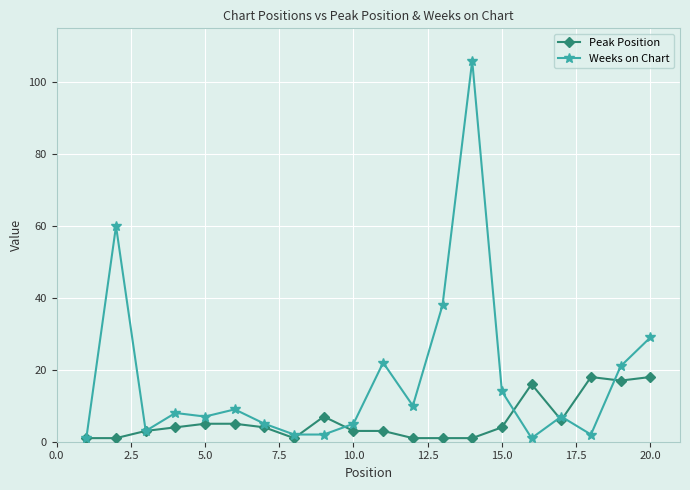

What is the greatest value displayed?

106